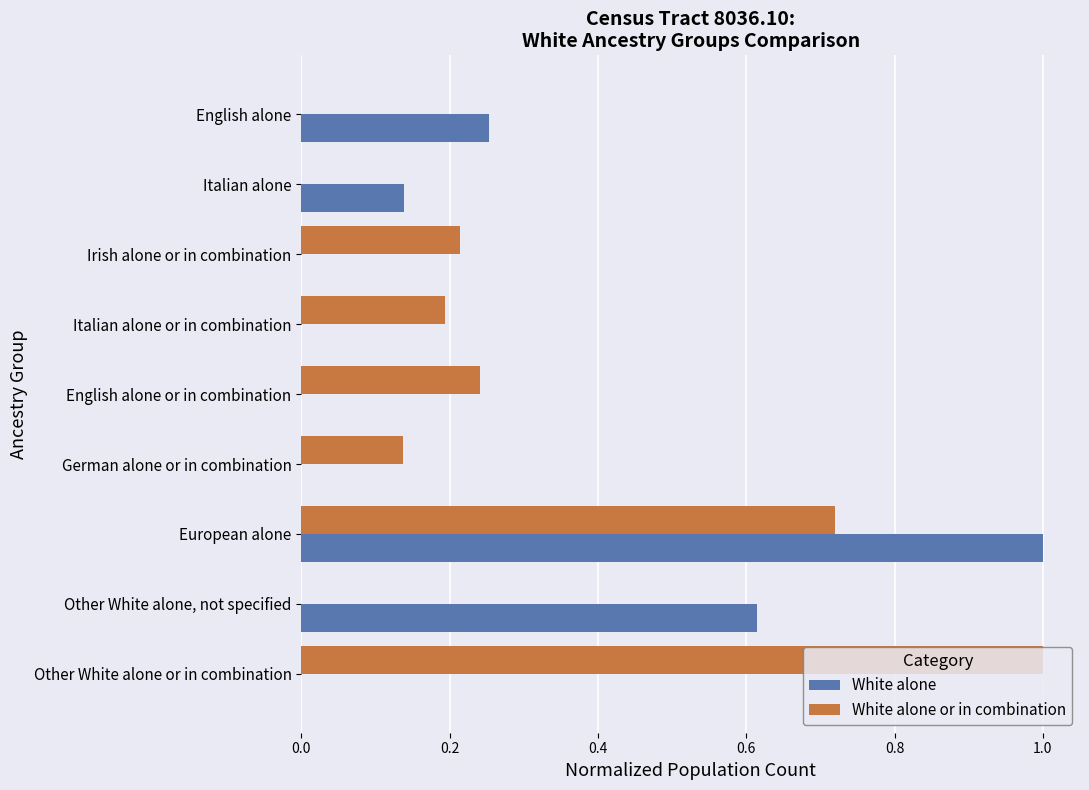

What is the total value across all series at European alone?

1.7